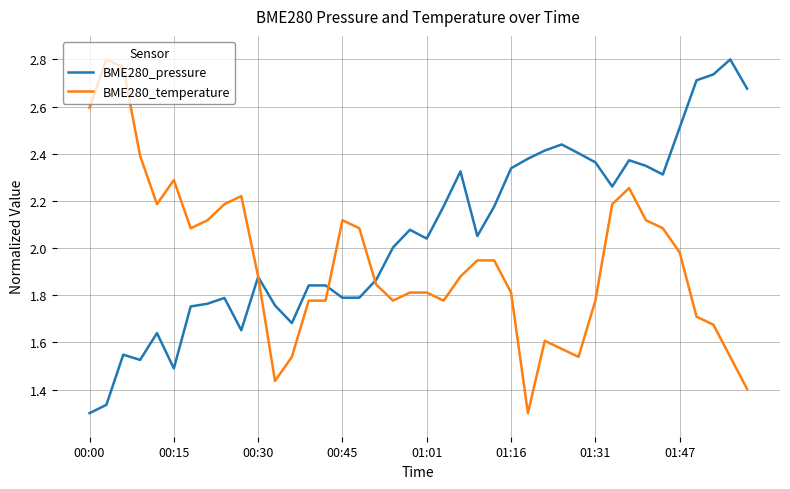

Rank the series by their average value, from lowest to highest.

BME280_temperature, BME280_pressure